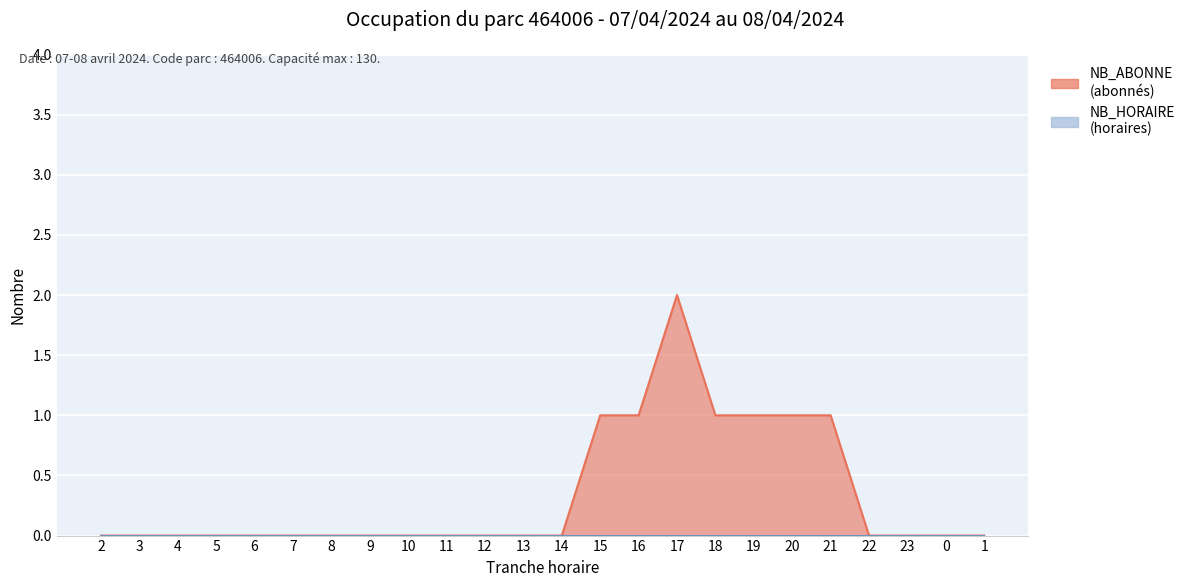

Which has a higher value, 15 or 22?

15